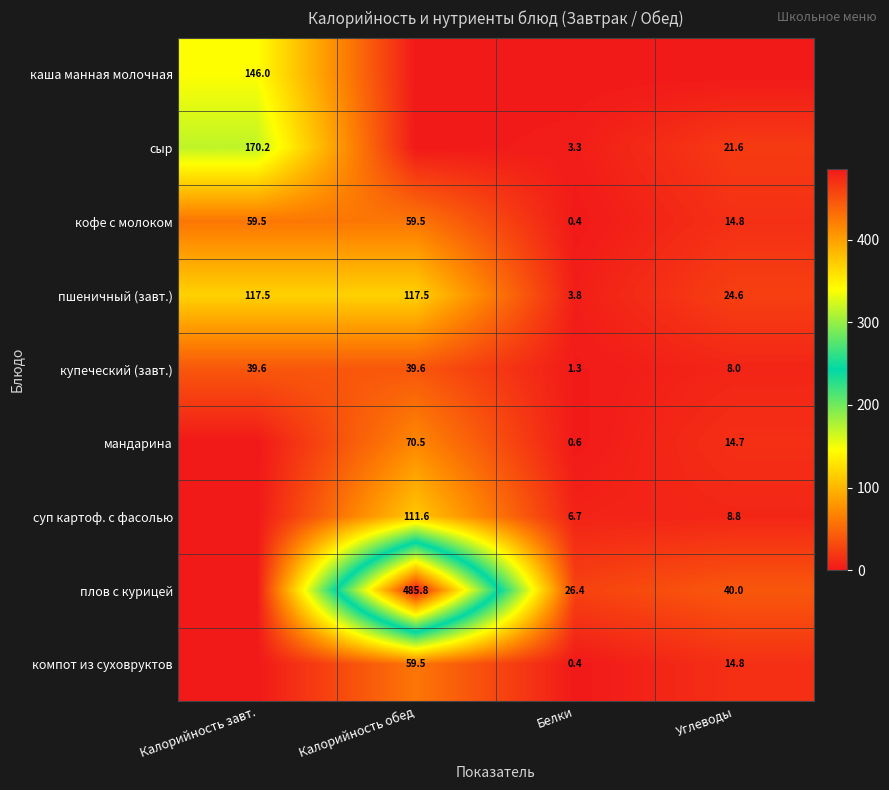

Is the value of мандарина at Белки greater than the value of кофе с молоком at Калорийность завт.?

No